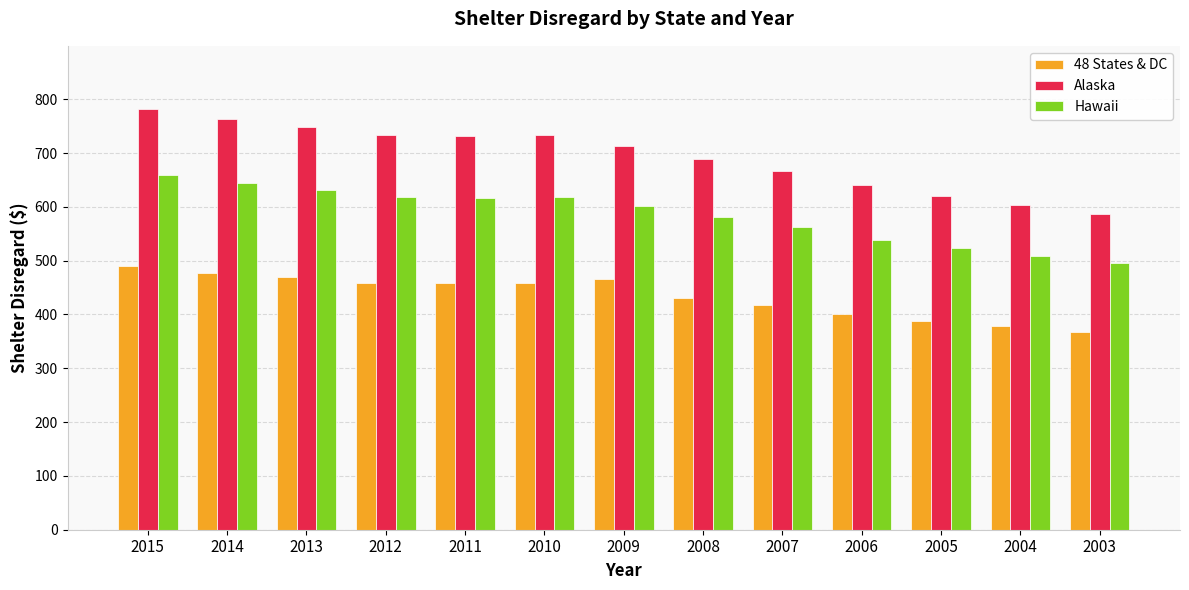

What is the difference between the 48 States & DC values at 2008 and 2006?

31